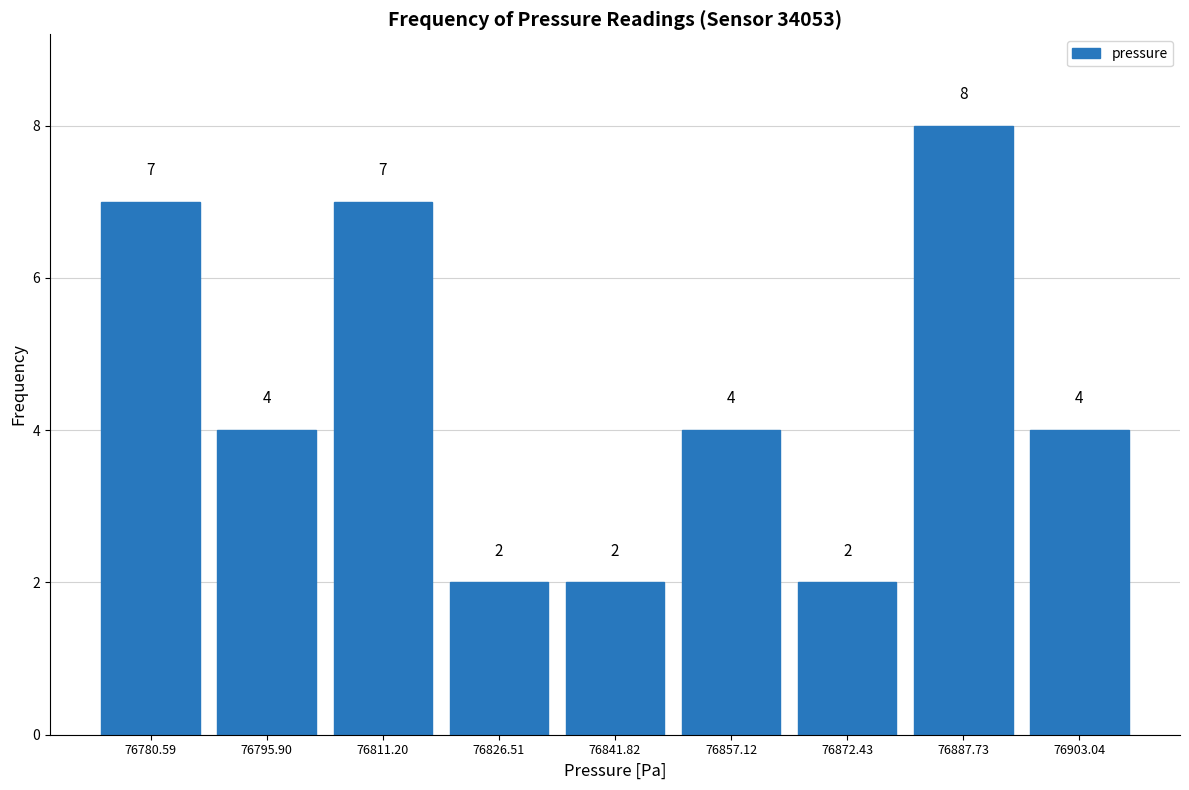

Reading left to right, transcribe this chart: for each bar, give the range it covers on the x-axis and its height. The bar edges are not printed on the chart, so give them approximately, as read against the axis.

76772 to 76788: 7
76788 to 76804: 4
76804 to 76818: 7
76818 to 76834: 2
76834 to 76850: 2
76850 to 76864: 4
76864 to 76880: 2
76880 to 76896: 8
76896 to 76910: 4